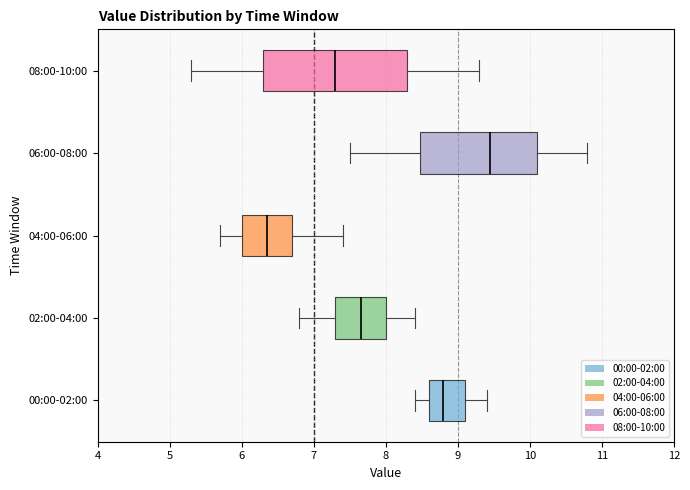

Which box's median line is the furthest to the left?

04:00-06:00